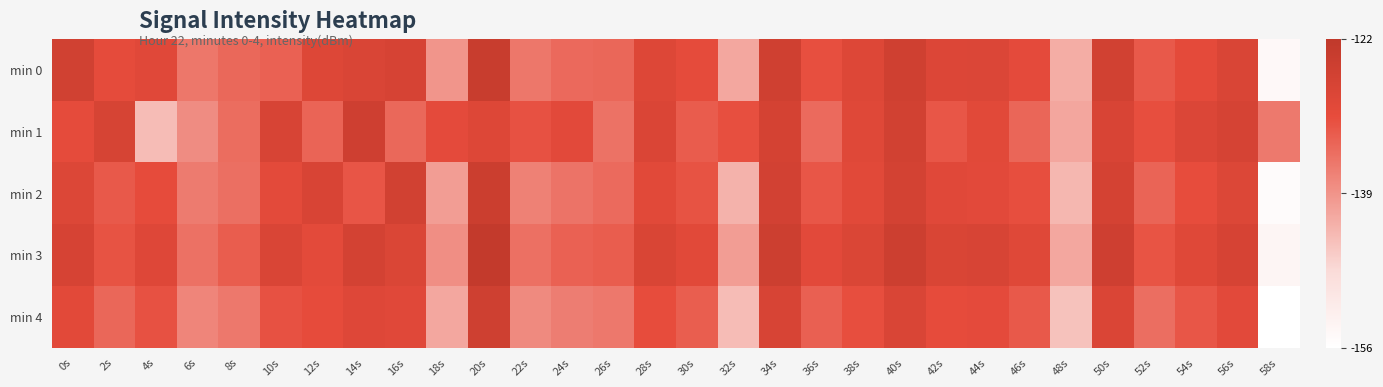

Which has a higher value, 46s or 26s?

46s